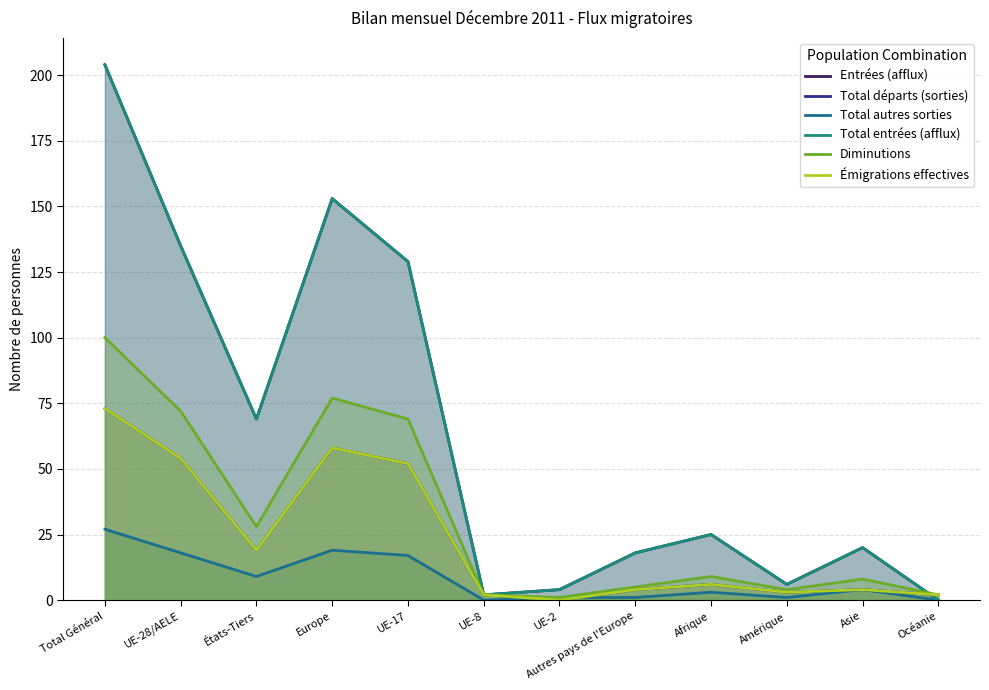

How many times do Entrées (afflux) and Diminutions cross each other?

1